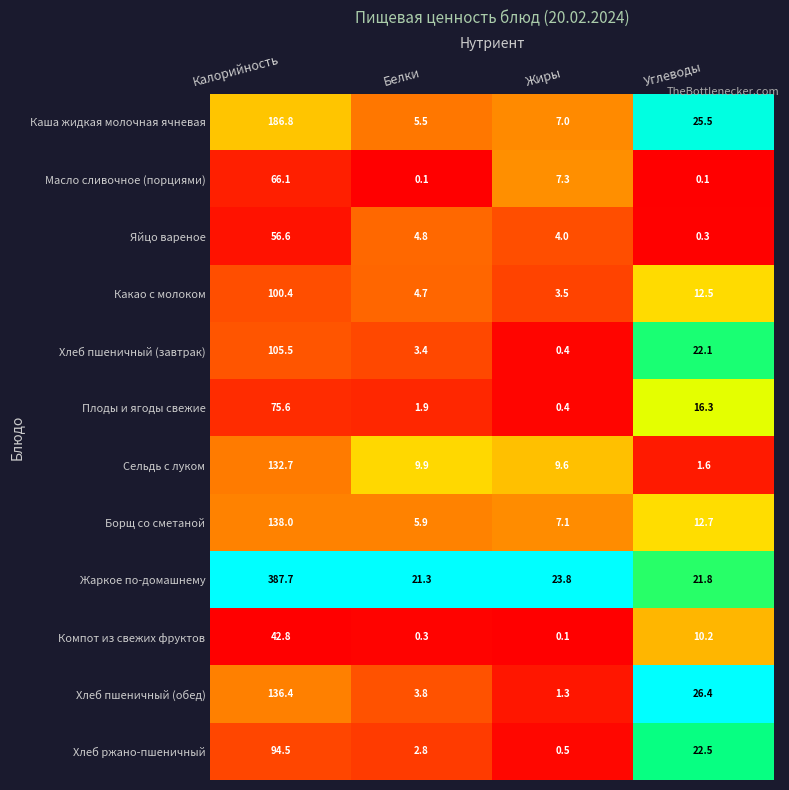

Which series has the largest range (max minus min)?

Жаркое по-домашнему